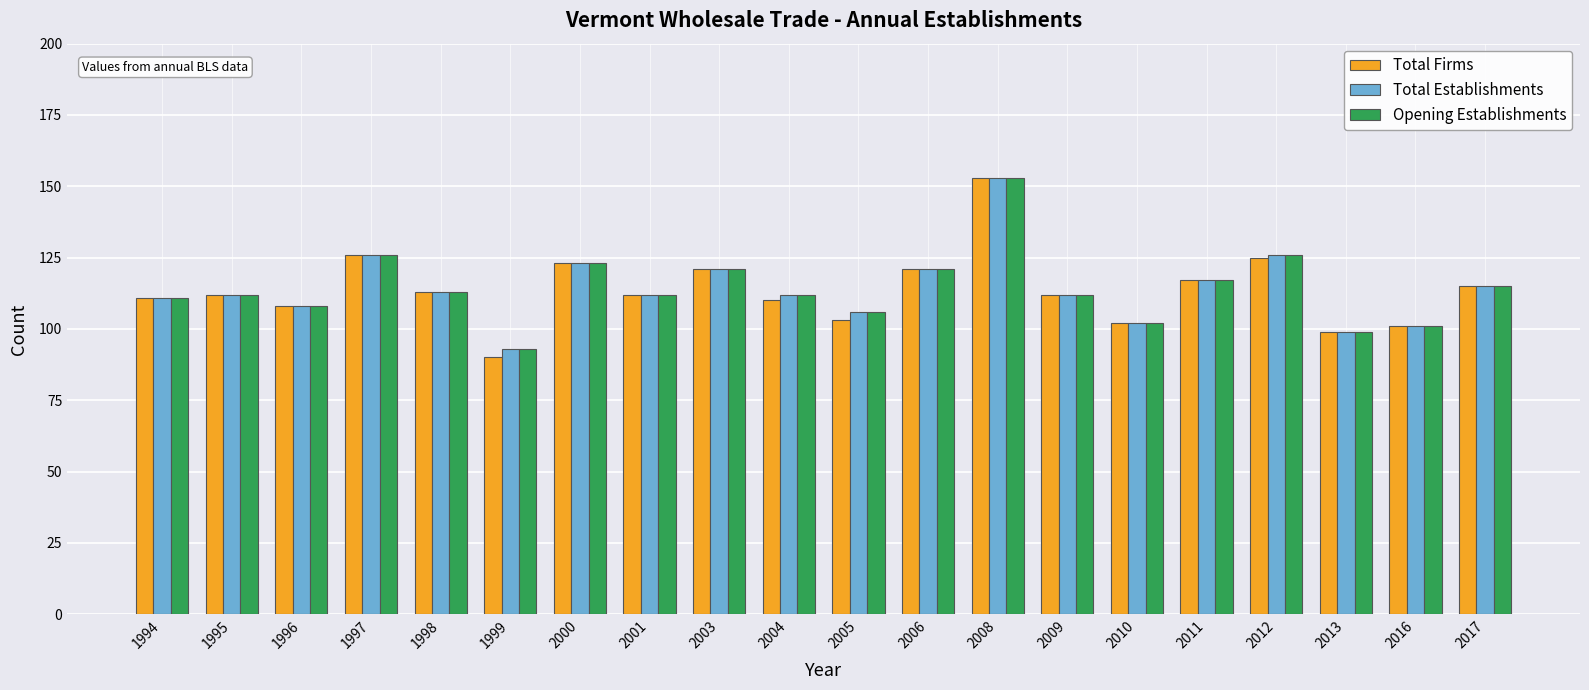

The value of Total Establishments at 2001 is 179. True or false?

False